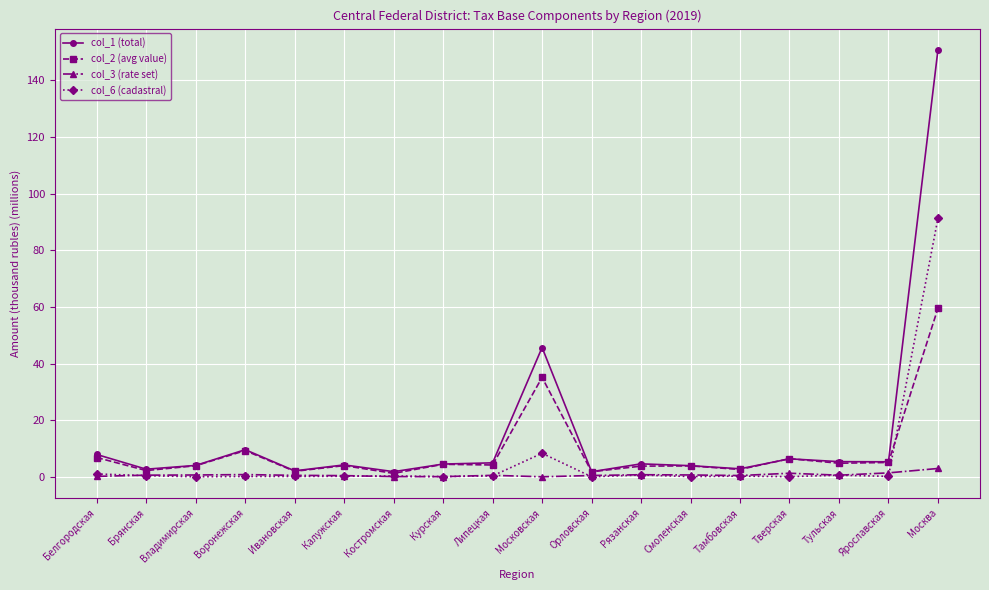

True or false: col_3 (rate set) and col_1 (total) cross at least once.

False